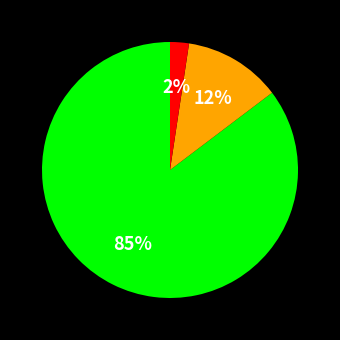

How many slices are in this pie chart?

3